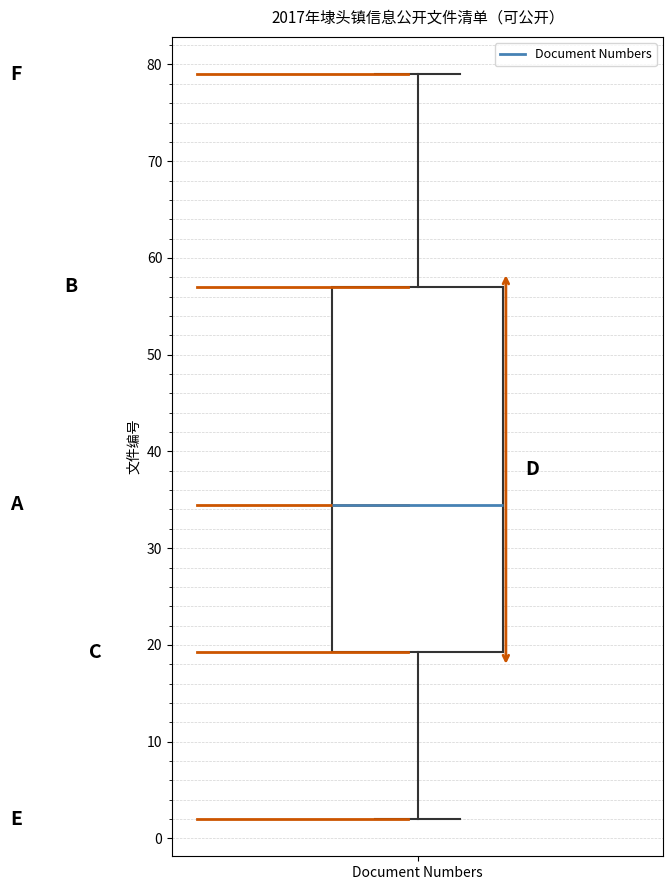

Transcribe this box plot: give where the median line is, the range the box spans, and where the two whiskers end, as read against the y-axis. The values are not printed on the chart, so give them approximately, as read against the axis.

median 35, box 19 to 57, whiskers 2 to 79